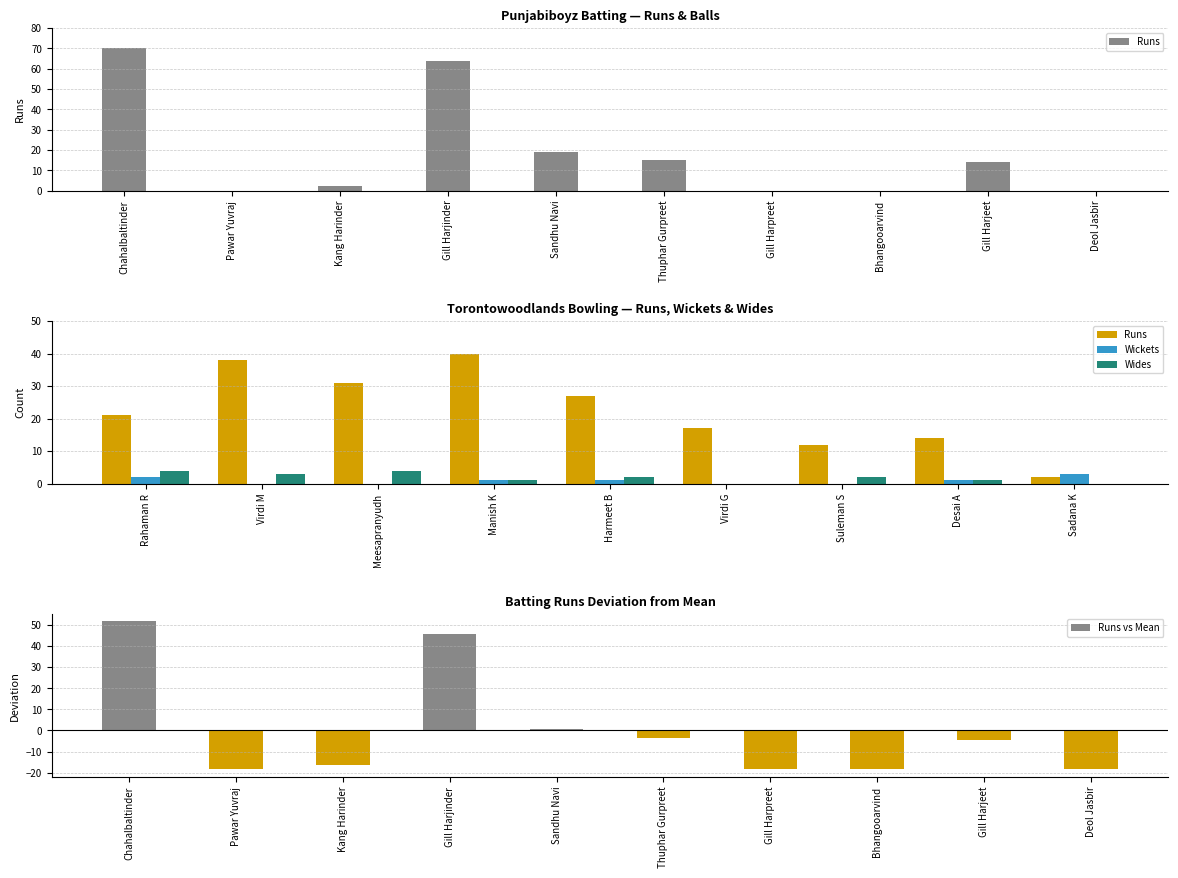

How many groups of bars are there?

10